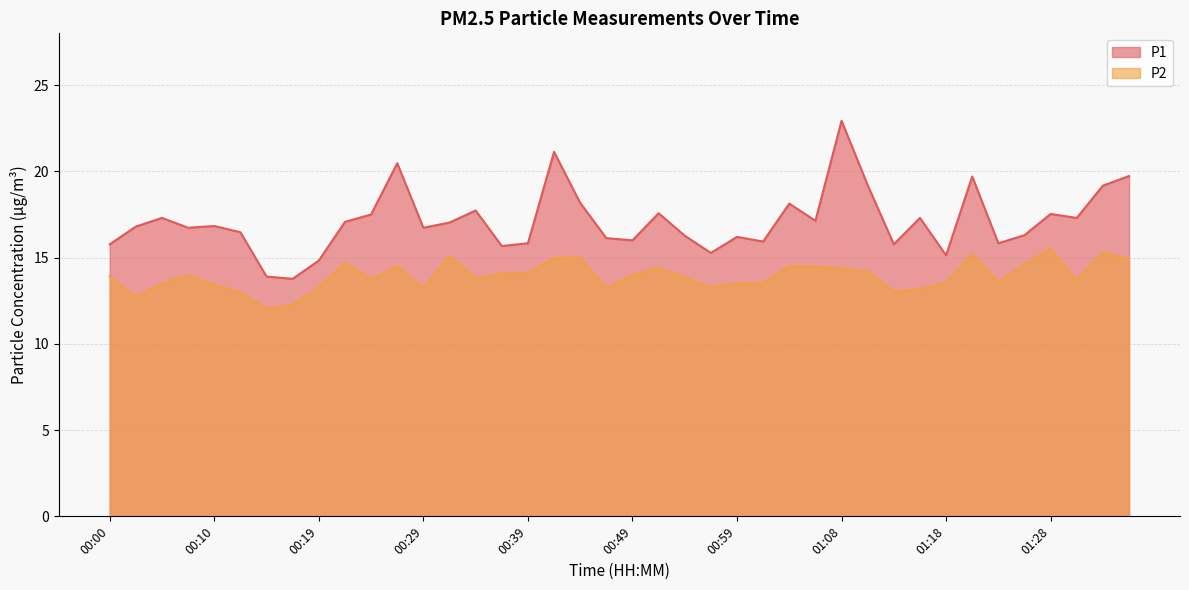

Reading left to right, transcribe all the data shown in this chart.

P1: 15.8	16.8	17.3	16.7	16.8	16.5	13.9	13.8	14.8	17.1	17.5	20.5	16.7	17.0	17.7	15.7	15.8	21.1	18.2	16.1	16.0	17.6	16.3	15.3	16.2	15.9	18.1	17.1	22.9	19.2	15.8	17.3	15.1	19.7	15.8	16.3	17.5	17.3	19.2	19.7
P2: 13.9	12.7	13.5	14.0	13.4	13.0	12.0	12.3	13.3	14.7	13.7	14.5	13.2	15.1	13.8	14.1	14.1	15.0	15.0	13.2	14.0	14.4	13.9	13.3	13.5	13.5	14.5	14.5	14.4	14.2	13.0	13.2	13.5	15.2	13.6	14.6	15.5	13.7	15.3	14.9